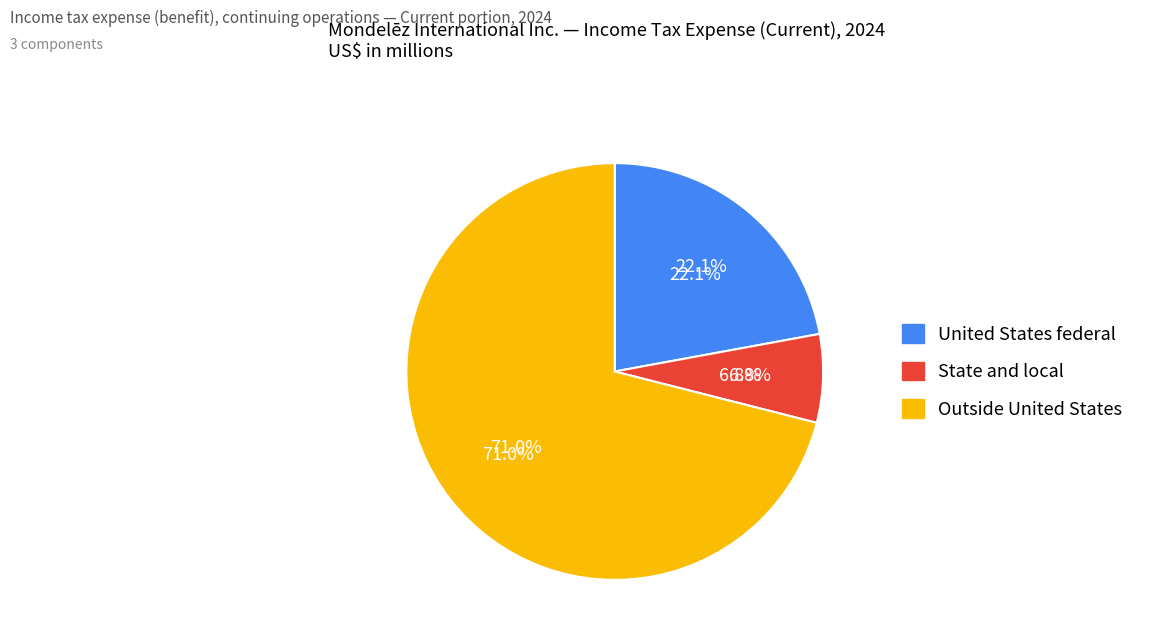

True or false: State and local accounts for 7% of the total.

True